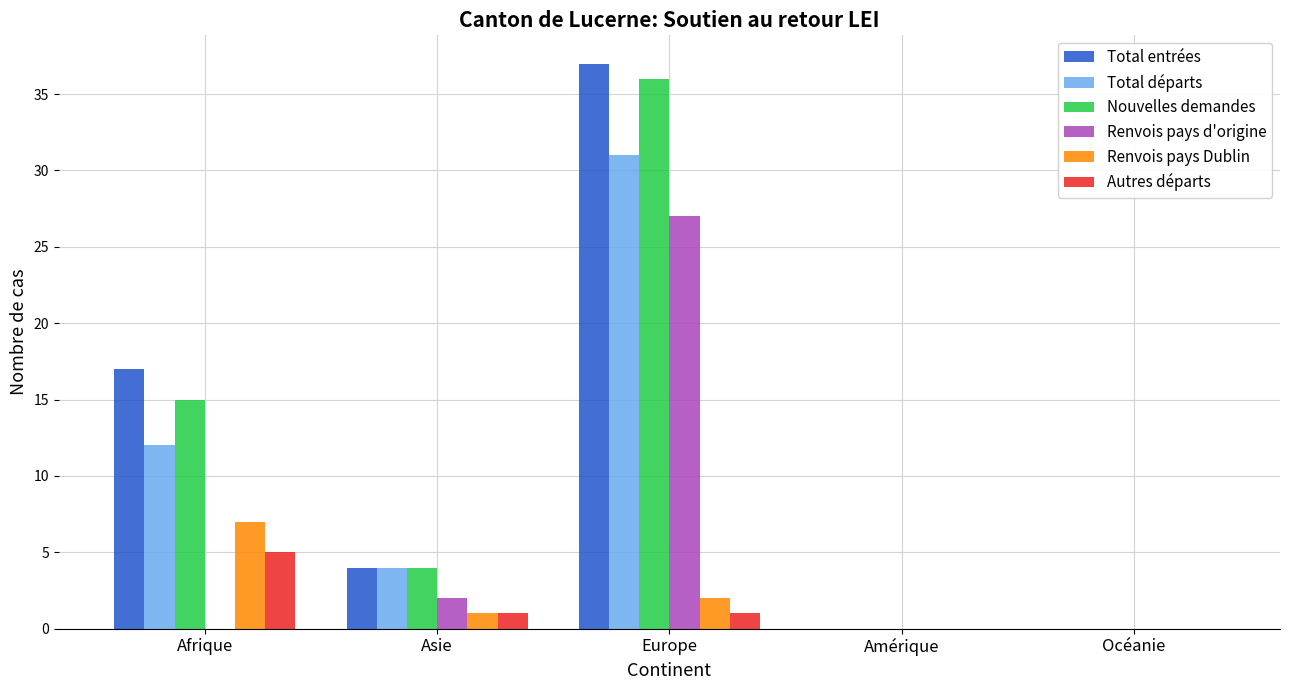

Is the value of Renvois pays d'origine at Amérique greater than the value of Renvois pays Dublin at Europe?

No